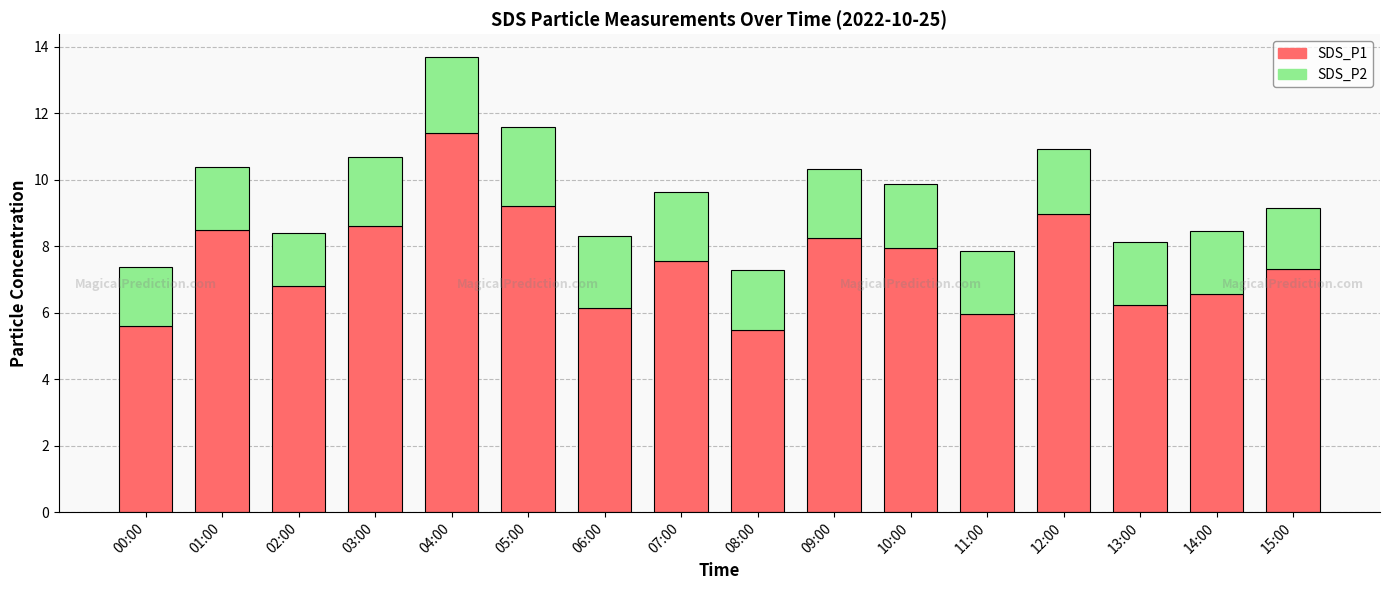

What is the total value across all series at 03:00?

10.7